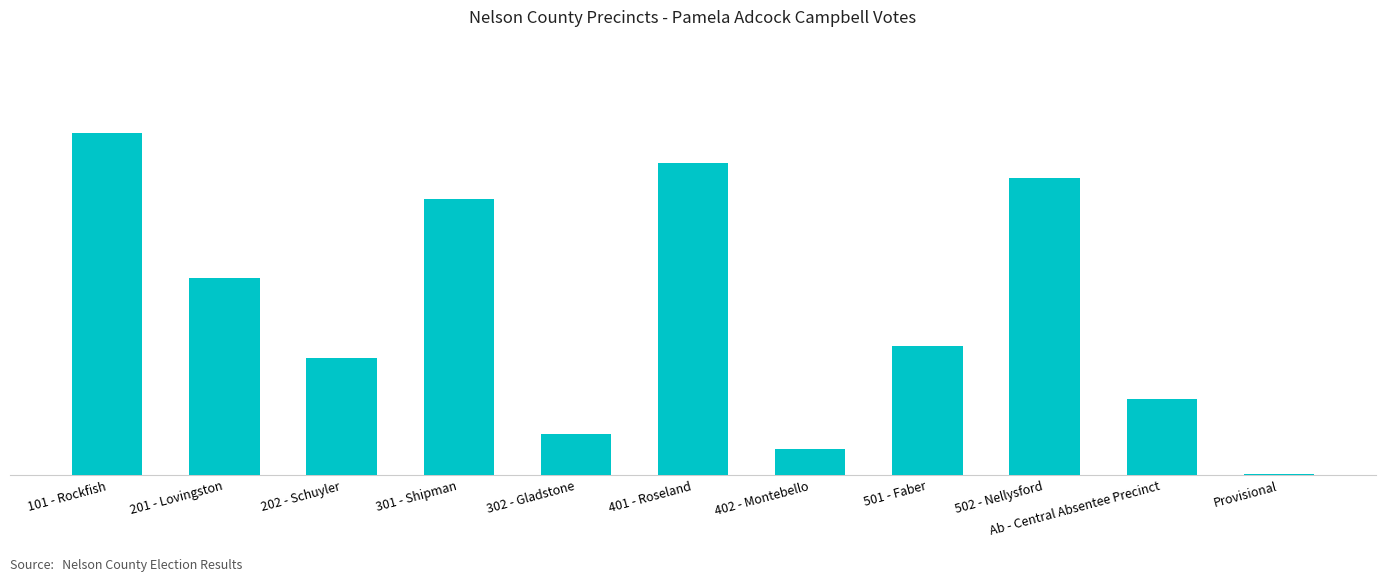

What is the sum of all values?

5022